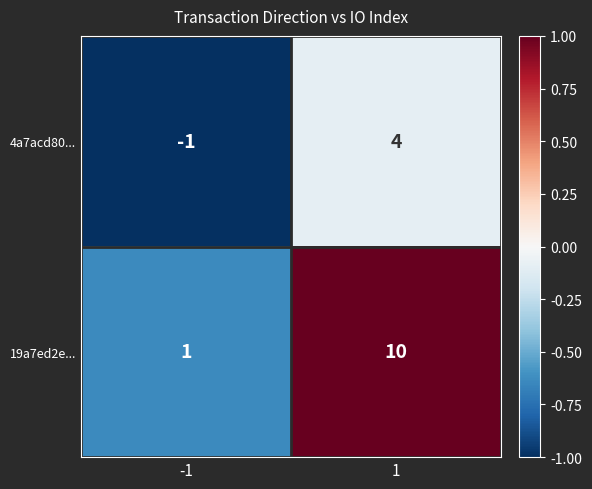

Is it true that 19a7ed2e... equals 1 at -1?

True